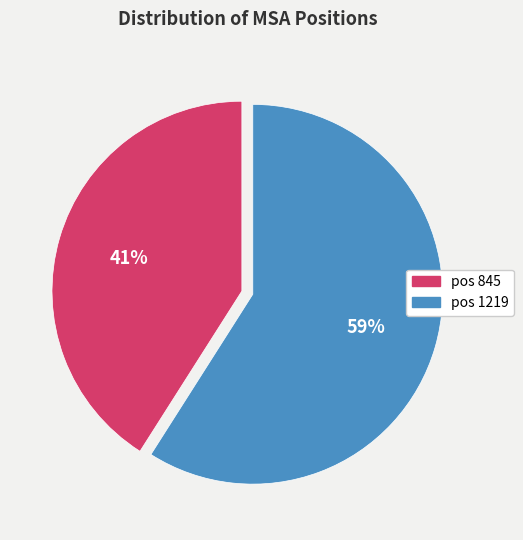

What is the largest slice in the pie chart?

pos 1219